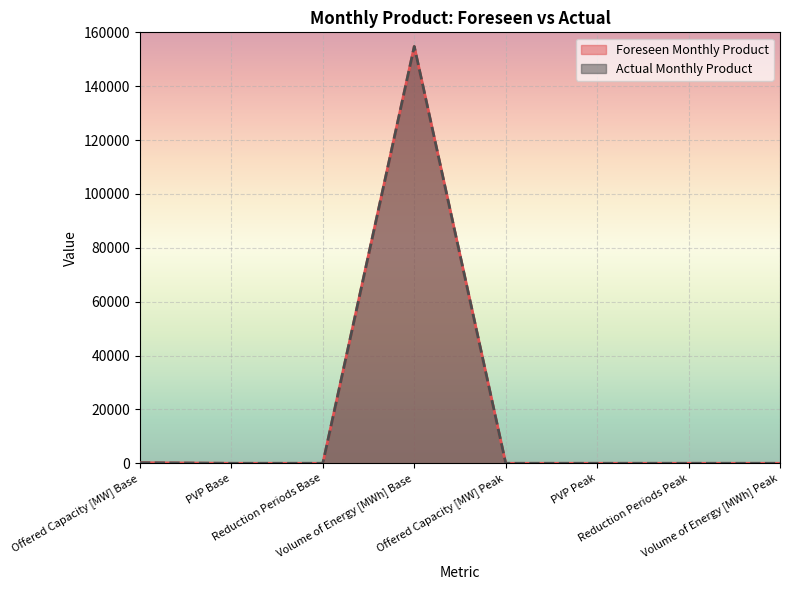

Reading left to right, transcribe all the data shown in this chart.

Foreseen Monthly Product: Offered Capacity [MW] Base=208	PVP Base=1	Reduction Periods Base=0	Volume of Energy [MWh] Base=154752	Offered Capacity [MW] Peak=0	PVP Peak=0	Reduction Periods Peak=0	Volume of Energy [MWh] Peak=0
Actual Monthly Product: Offered Capacity [MW] Base=208	PVP Base=1	Reduction Periods Base=0	Volume of Energy [MWh] Base=154752	Offered Capacity [MW] Peak=0	PVP Peak=0	Reduction Periods Peak=0	Volume of Energy [MWh] Peak=0